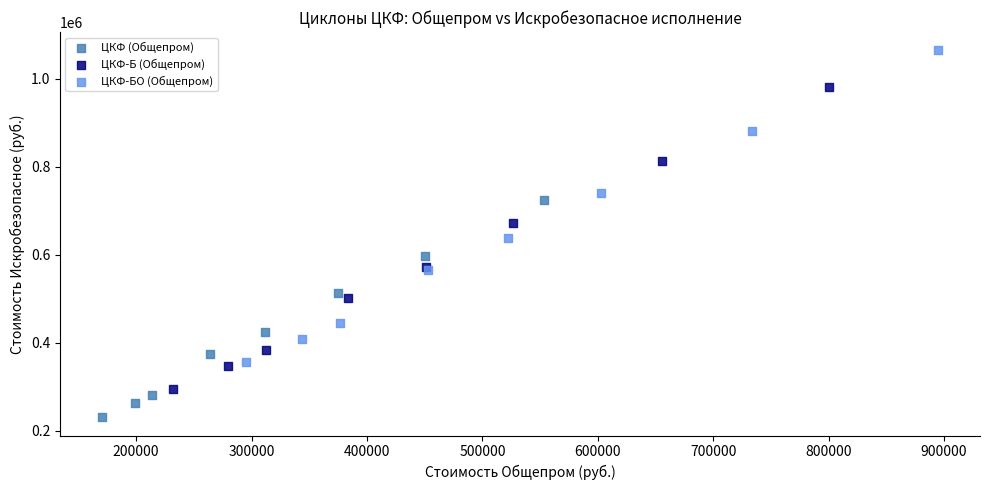

Which series contains the lowest Y value?

ЦКФ (Общепром)